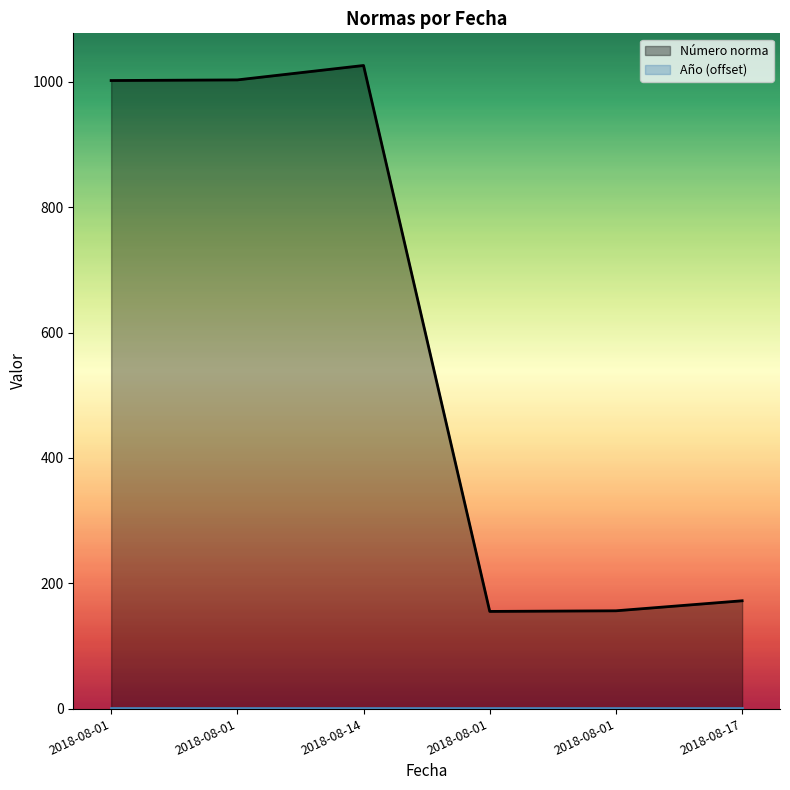

True or false: the data has more than 0 interior local peaks.

True